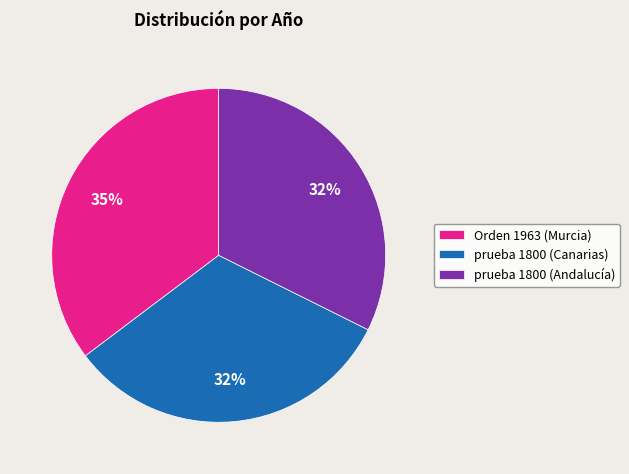

True or false: Orden 1963 (Murcia) accounts for 35% of the total.

True